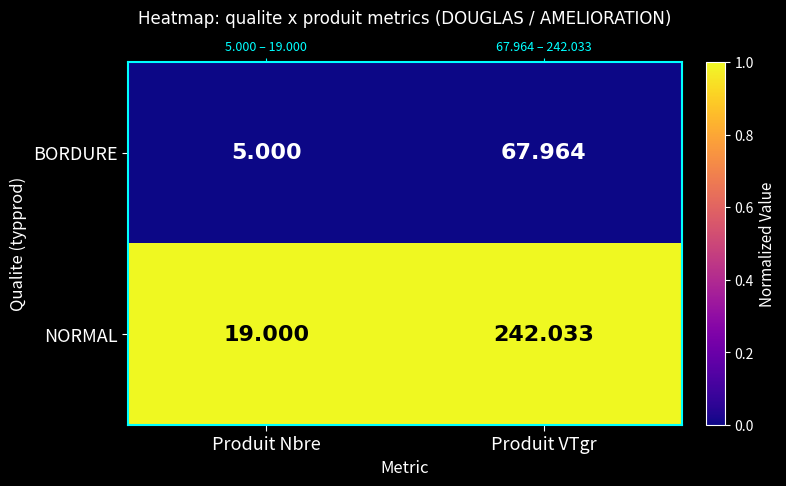

What is the greatest value displayed?

1